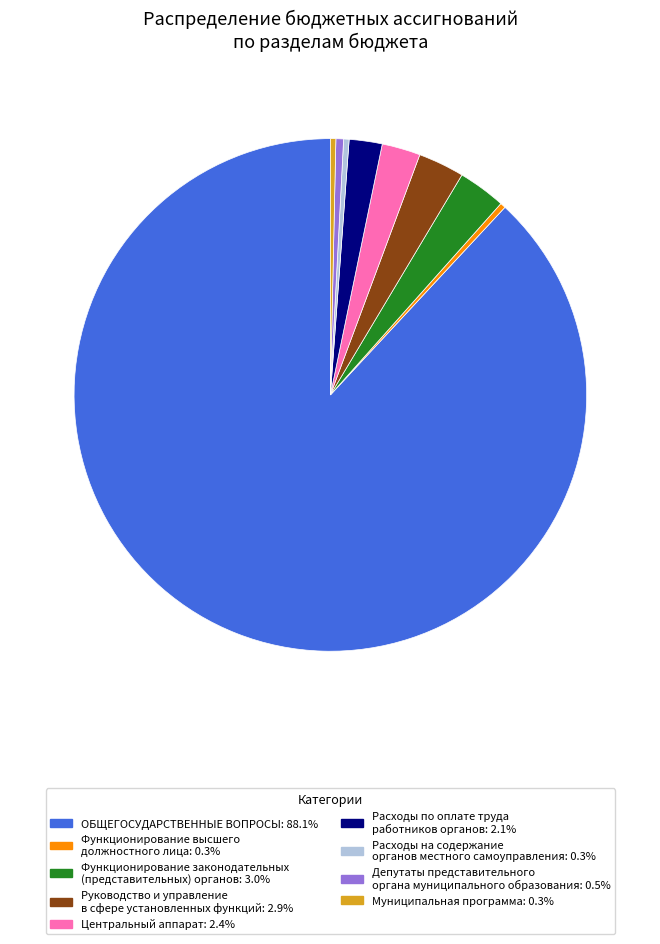

Does any single category account for the majority?

Yes